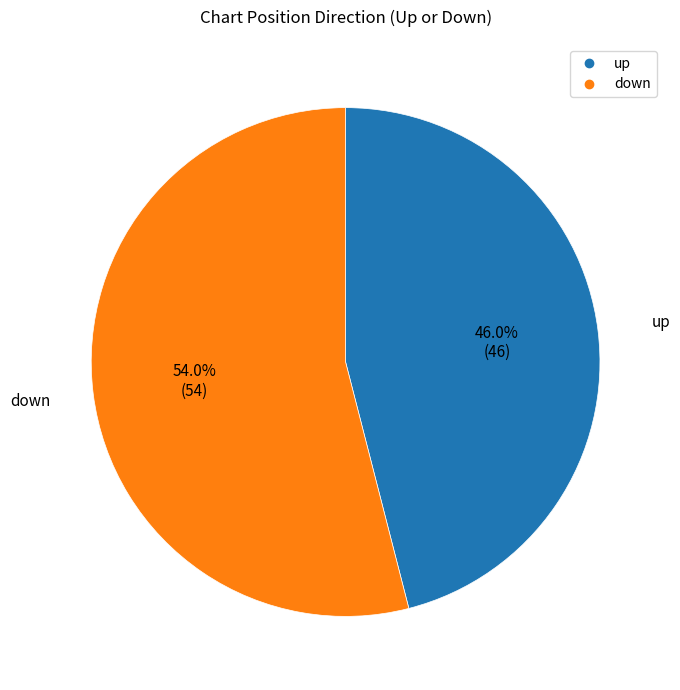

How many slices are in this pie chart?

2